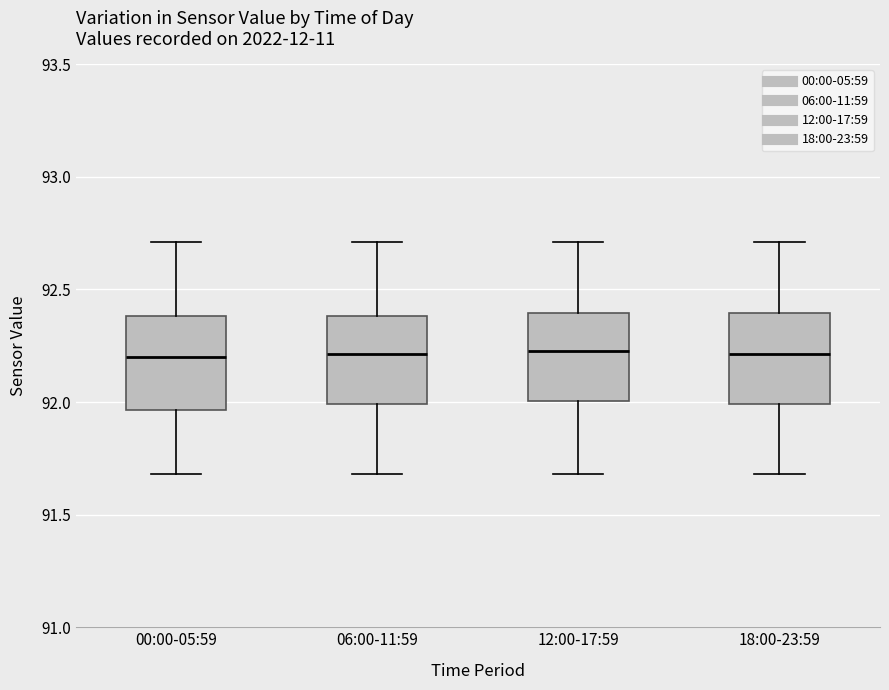

Reading left to right, transcribe this box plot: for each box, give where its median line is, the range the box spans, and where its two whiskers end, as read against the y-axis. The values are not printed on the chart, so give them approximately, as read against the axis.

00:00-05:59: median 92.20, box 91.95 to 92.40, whiskers 91.70 to 92.70
06:00-11:59: median 92.20, box 92.00 to 92.40, whiskers 91.70 to 92.70
12:00-17:59: median 92.25, box 92.00 to 92.40, whiskers 91.70 to 92.70
18:00-23:59: median 92.20, box 92.00 to 92.40, whiskers 91.70 to 92.70